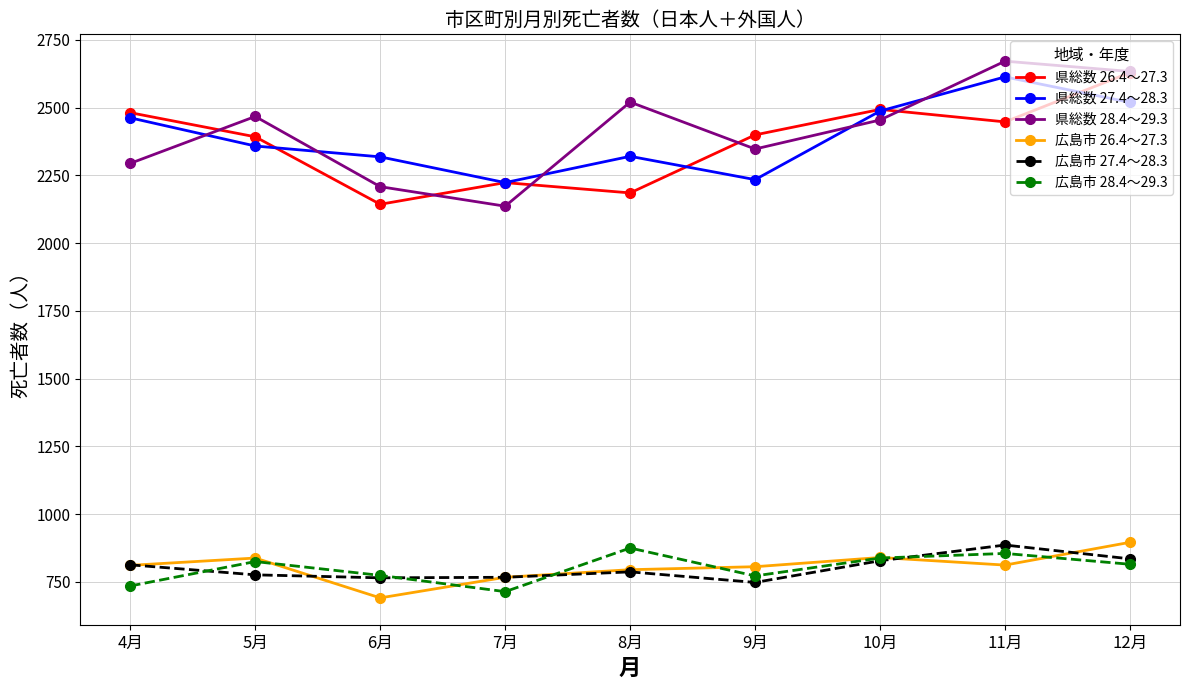

In 県総数 27.4～28.3, how many points are higher than both neighbors (excluding endpoints)?

2